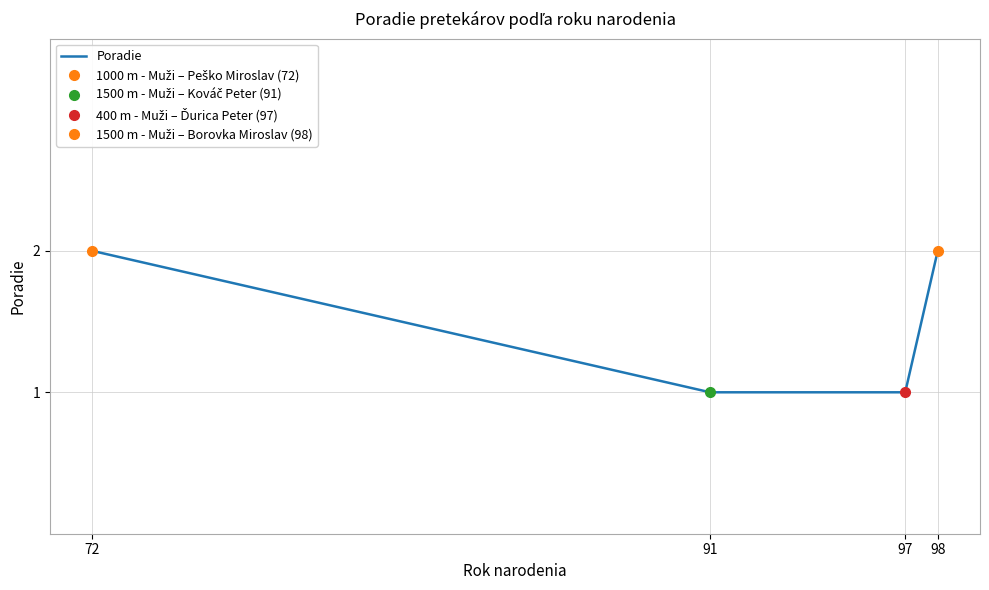

List the labels in order of value, largest first.

72, 98, 91, 97